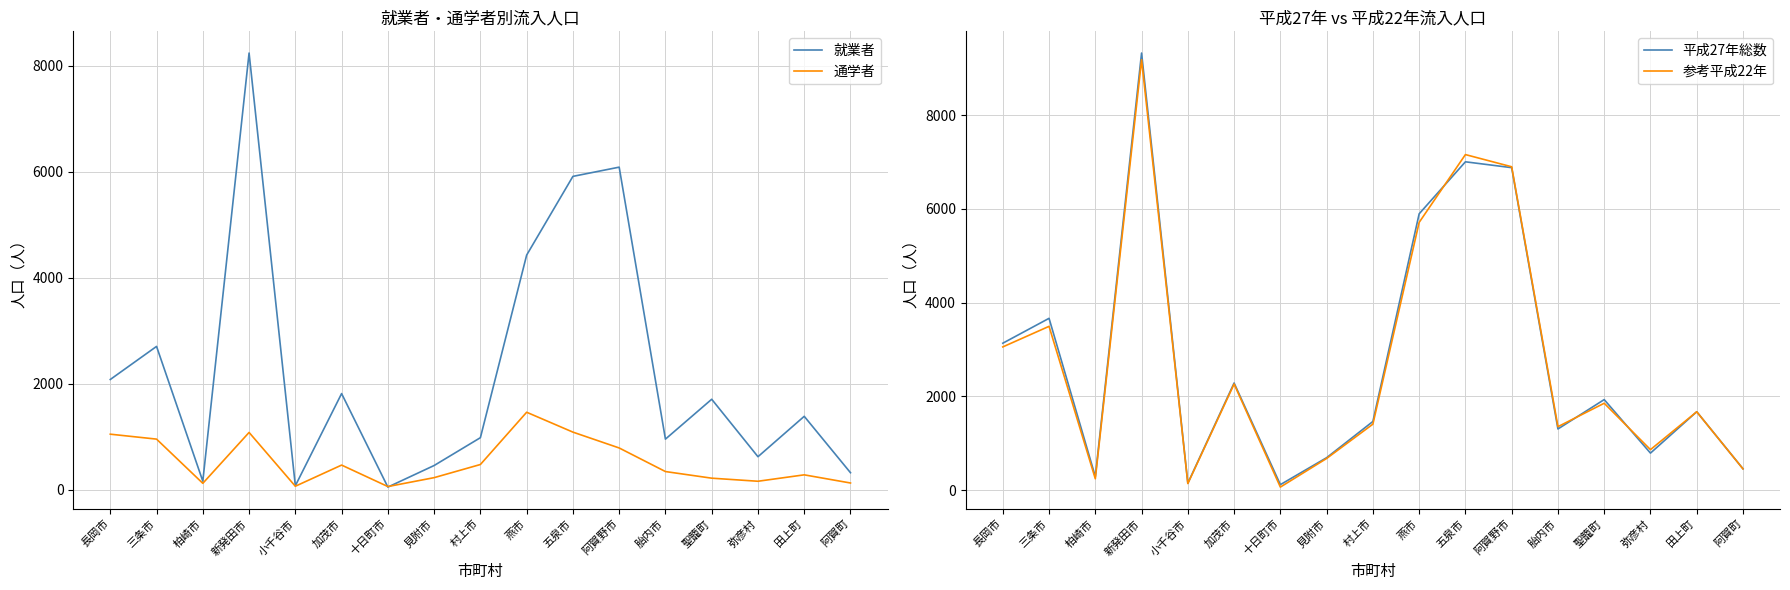

Reading left to right, what are all the values shown in this chart?

就業者: 長岡市=2084	三条市=2708	柏崎市=165	新発田市=8243	小千谷市=79	加茂市=1818	十日町市=54	見附市=461	村上市=986	燕市=4431	五泉市=5916	阿賀野市=6090	胎内市=959	聖籠町=1711	弥彦村=627	田上町=1389	阿賀町=325
通学者: 長岡市=1052	三条市=959	柏崎市=125	新発田市=1085	小千谷市=70	加茂市=469	十日町市=64	見附市=232	村上市=480	燕市=1466	五泉市=1091	阿賀野市=792	胎内市=347	聖籠町=222	弥彦村=164	田上町=285	阿賀町=131
平成27年総数: 長岡市=3136	三条市=3667	柏崎市=290	新発田市=9328	小千谷市=149	加茂市=2287	十日町市=118	見附市=693	村上市=1466	燕市=5897	五泉市=7007	阿賀野市=6882	胎内市=1306	聖籠町=1933	弥彦村=791	田上町=1674	阿賀町=456
参考平成22年: 長岡市=3057	三条市=3496	柏崎市=243	新発田市=9185	小千谷市=141	加茂市=2265	十日町市=66	見附市=677	村上市=1409	燕市=5714	五泉市=7161	阿賀野市=6901	胎内市=1355	聖籠町=1855	弥彦村=865	田上町=1673	阿賀町=455